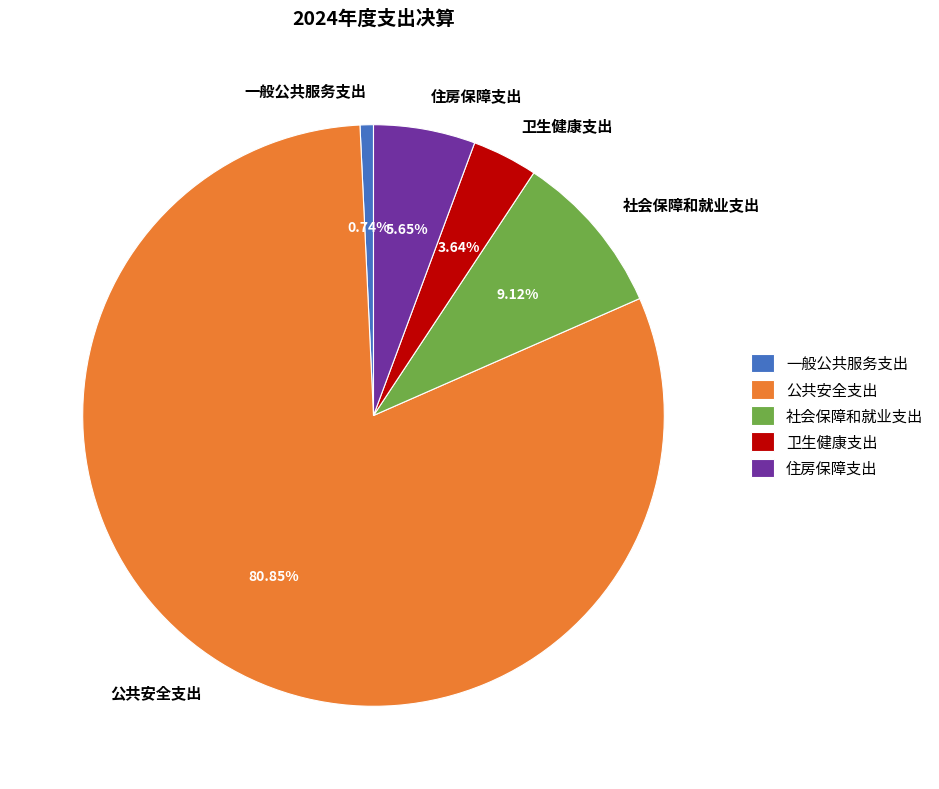

Count the number of slices in the pie.

5